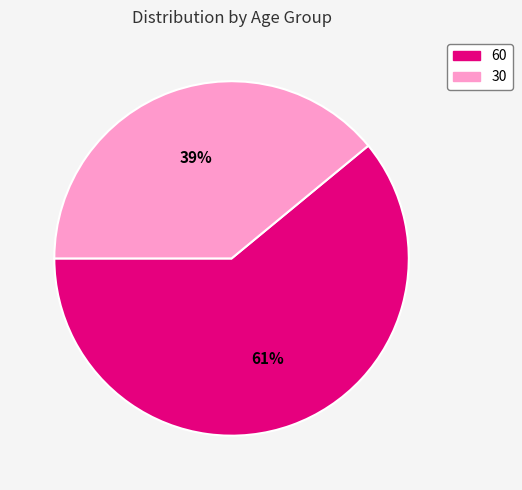

Combined, do 30 and 60 account for over 50%?

Yes